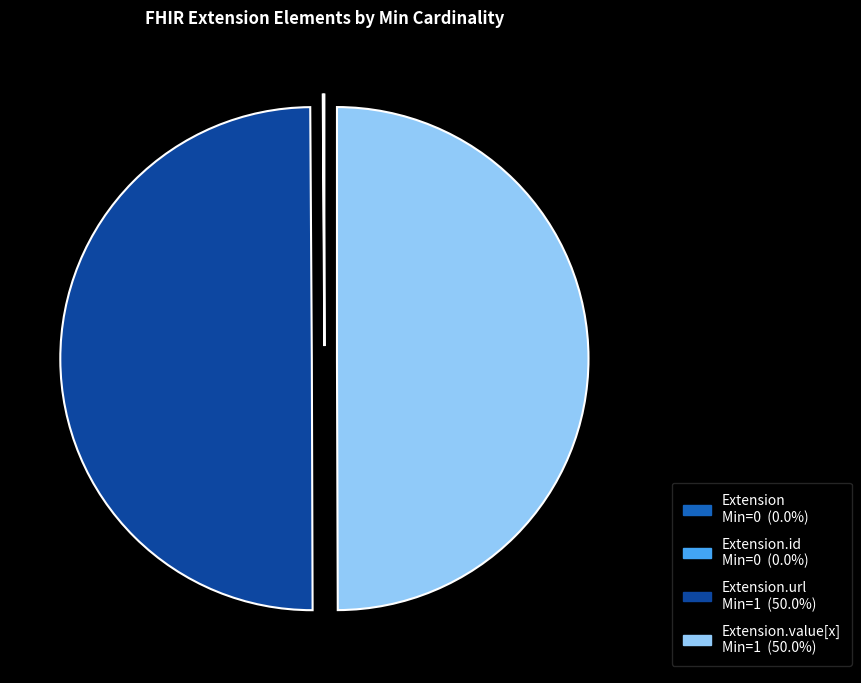

What is the smallest slice in the pie chart?

Extension